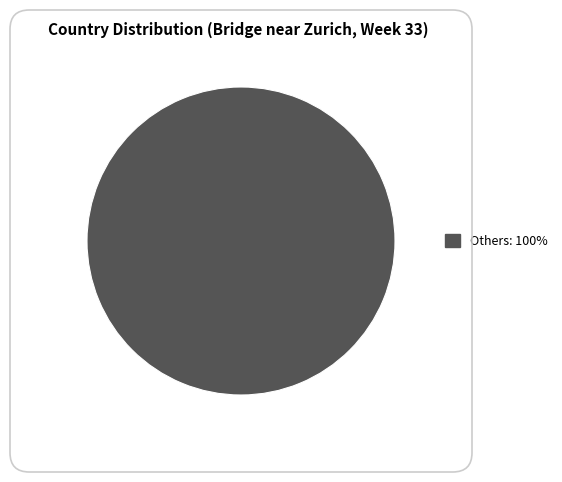

Is there a majority slice in this chart?

Yes